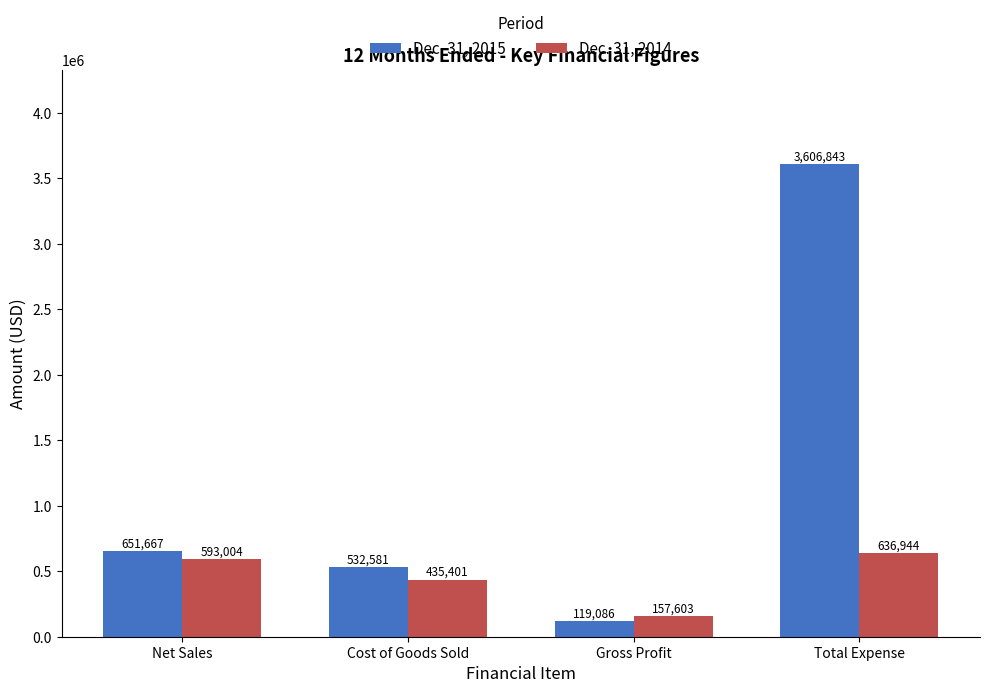

What position from the right is Cost of Goods Sold?

3